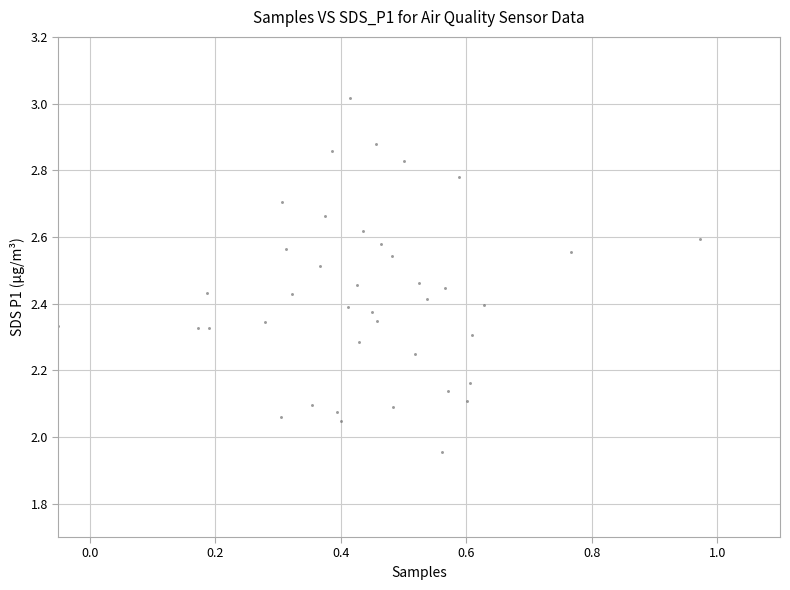

What is the range of Y values (max minus min)?

1.1